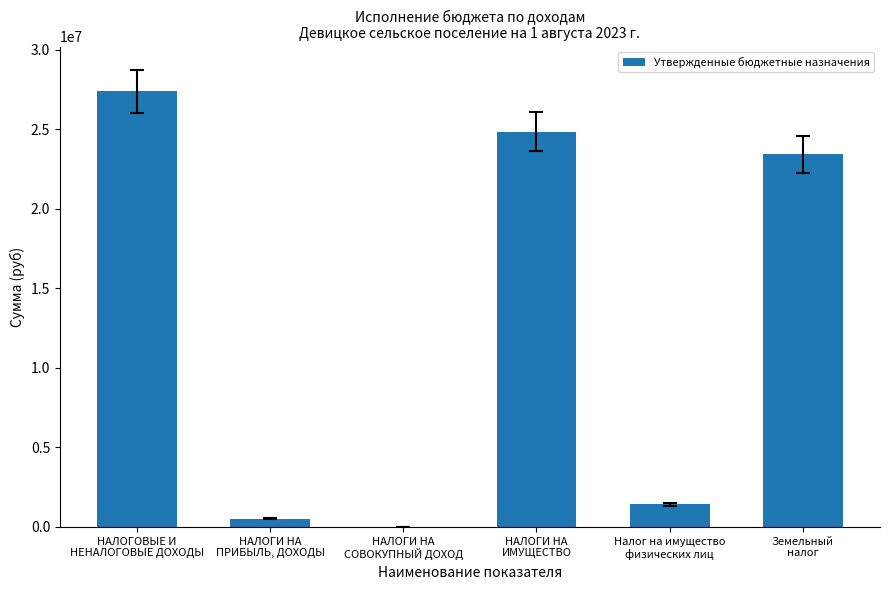

What is the greatest value displayed?

27376000